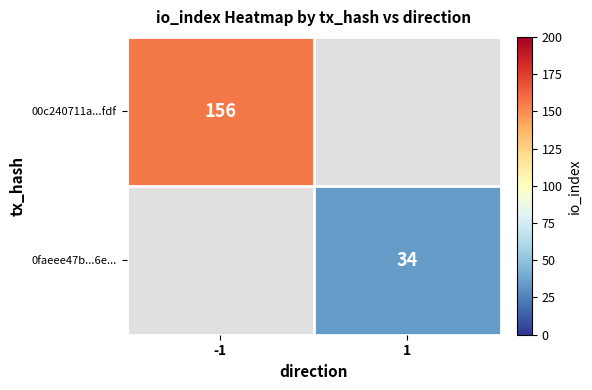

Is it true that 0faeee47b...6e... equals 17.0 at 1?

False